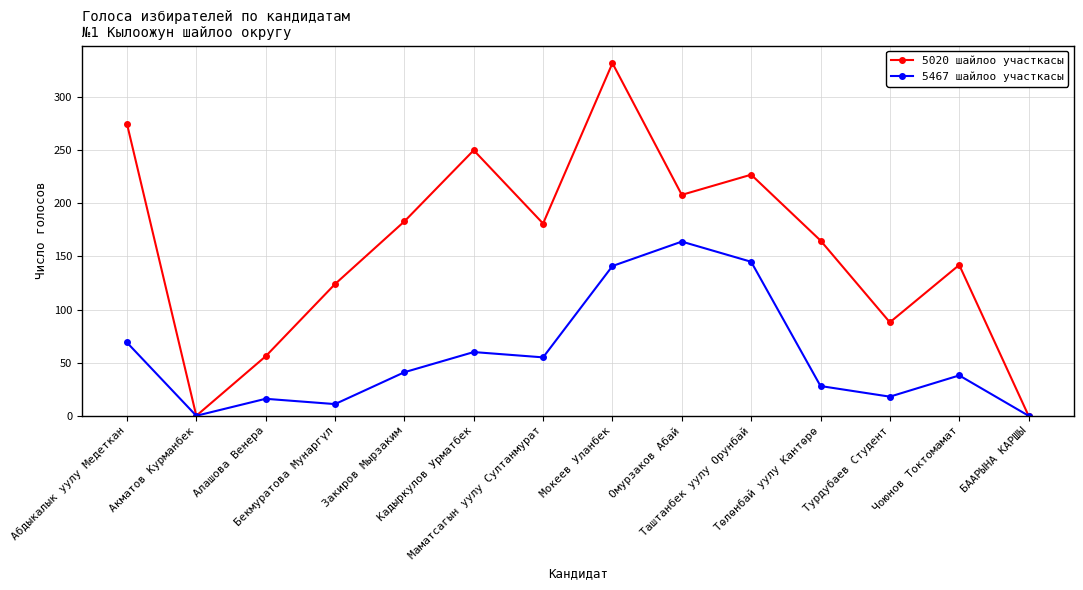

What is the difference between the second highest and minimum values in the 5467 шайлоо участкасы series?

145